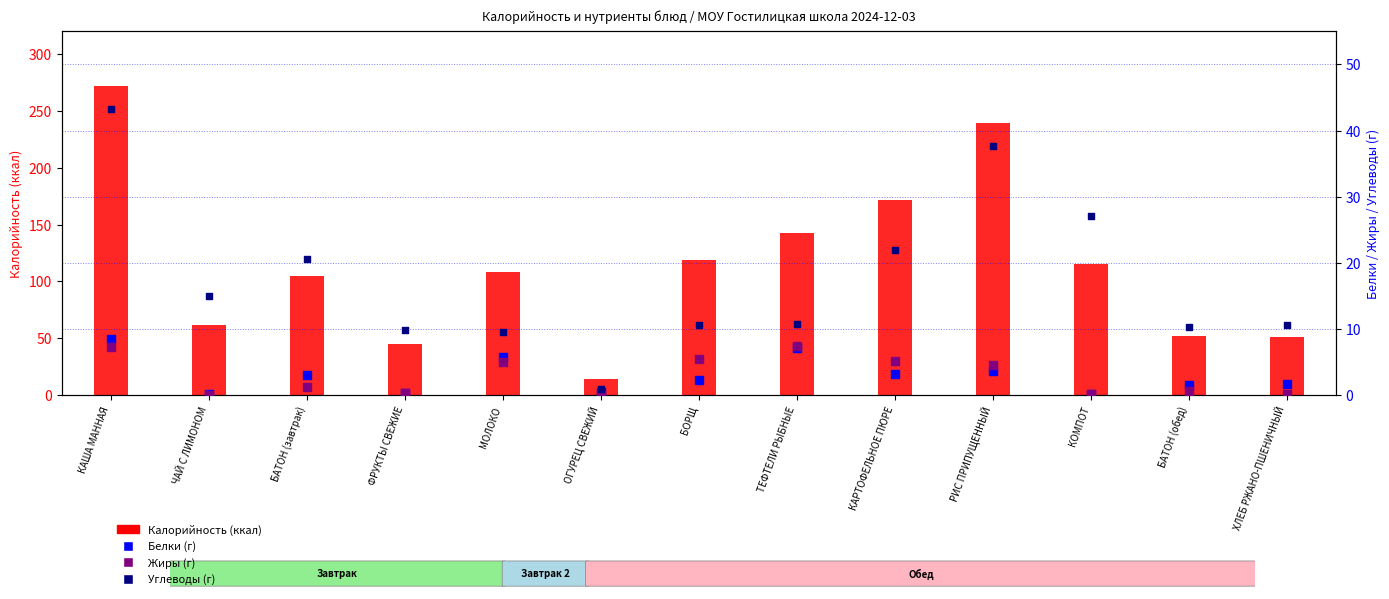

Which series has the largest total across all categories?

Калорийность